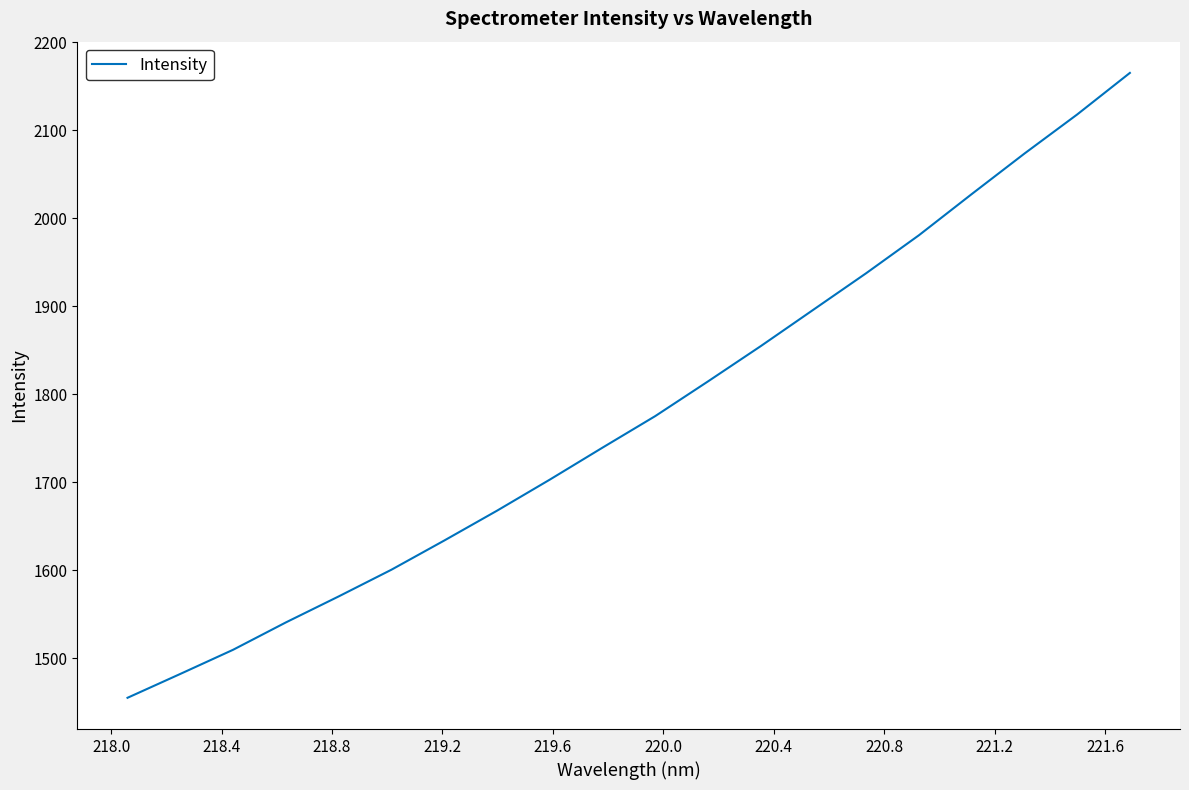

What is the maximum value shown in the chart?

2165.0